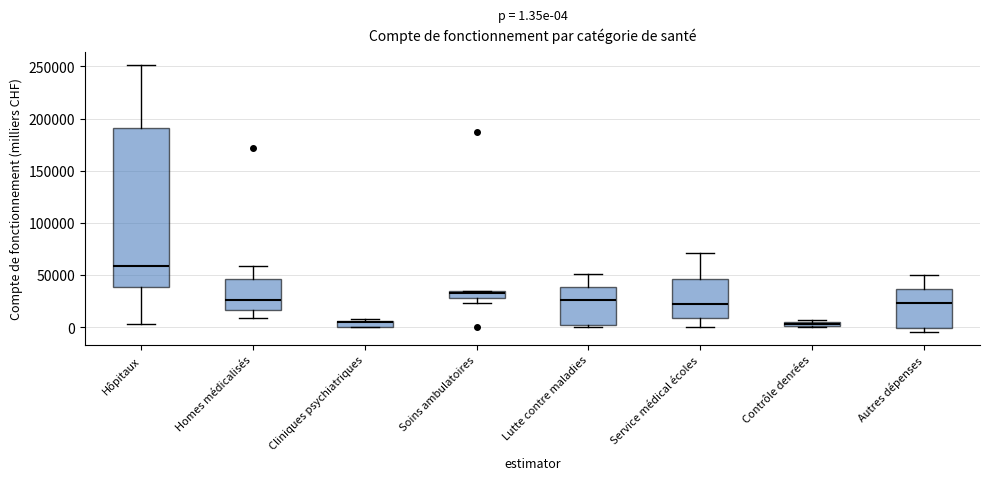

Which box is the tallest, from its lower edge to its upper edge?

Hôpitaux